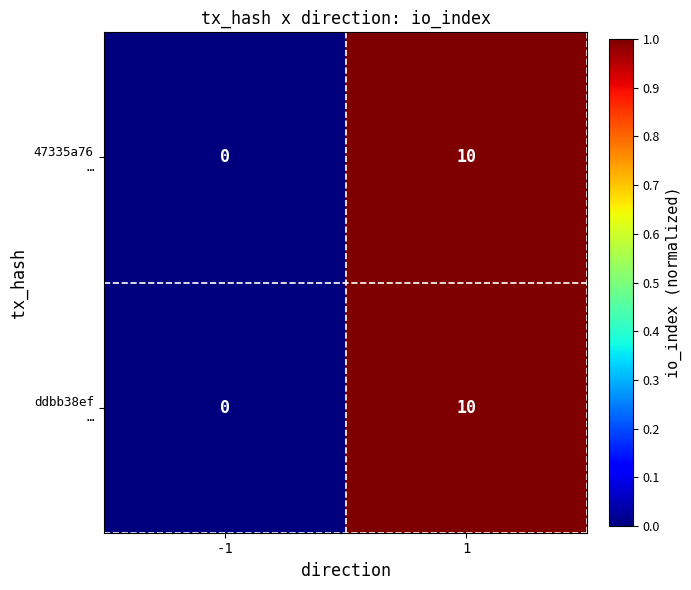

What is the total value across all series at 1?

20